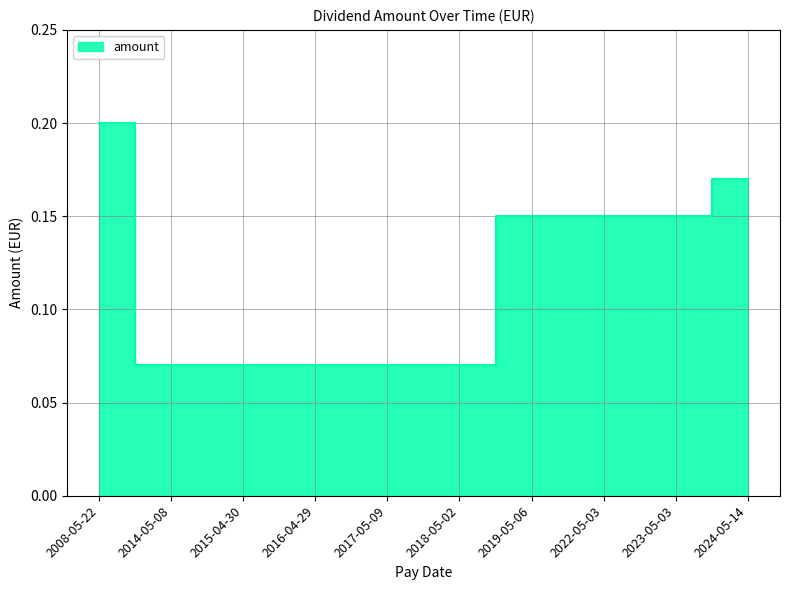

Is it true that the value at 2023-05-03 is 0.1?

True